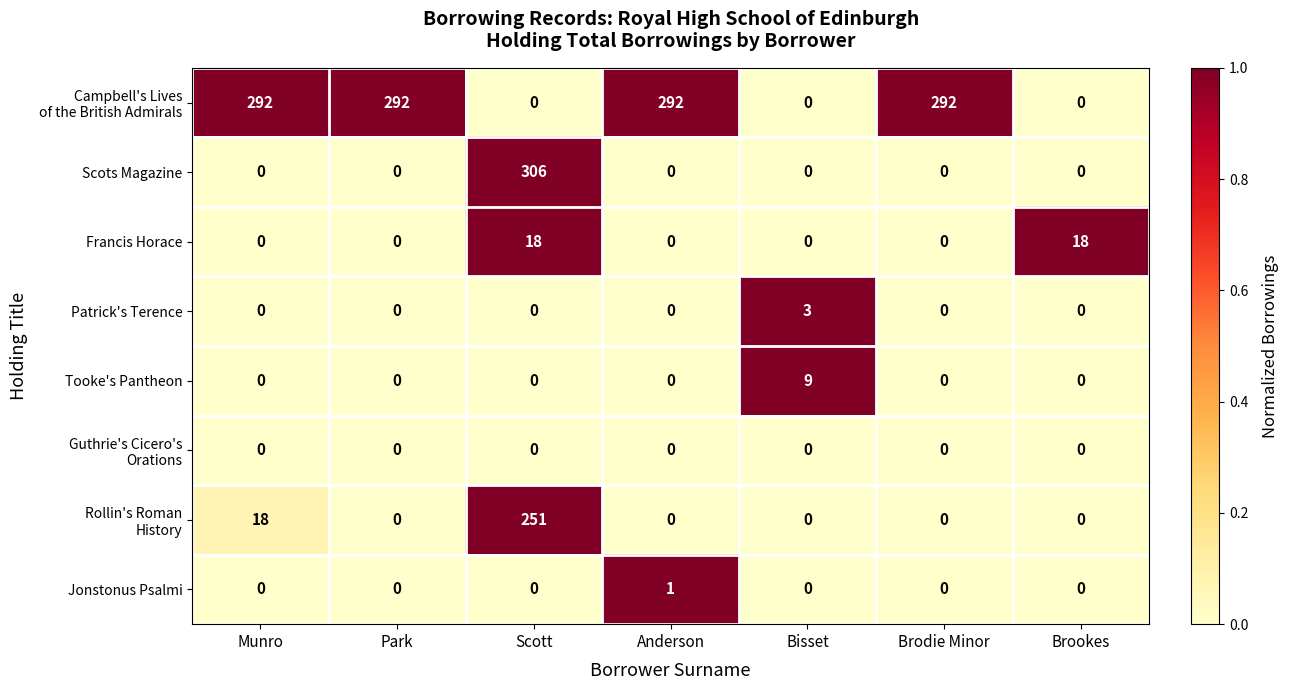

Which series has the widest spread of values?

Scots Magazine